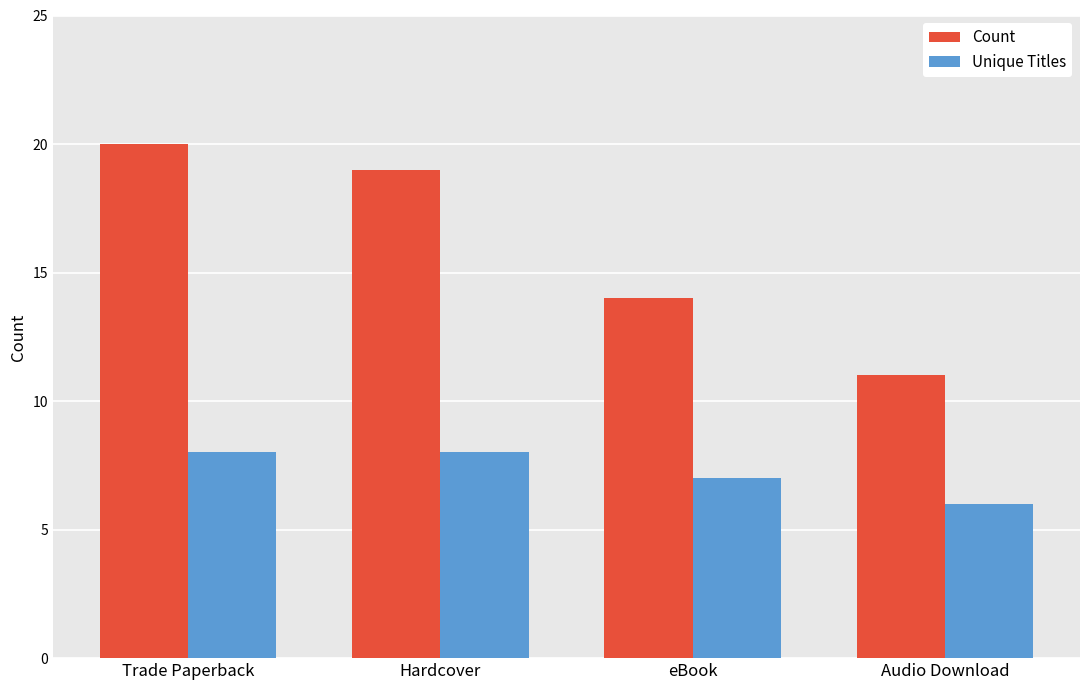

What is the average value of the Count series?

16